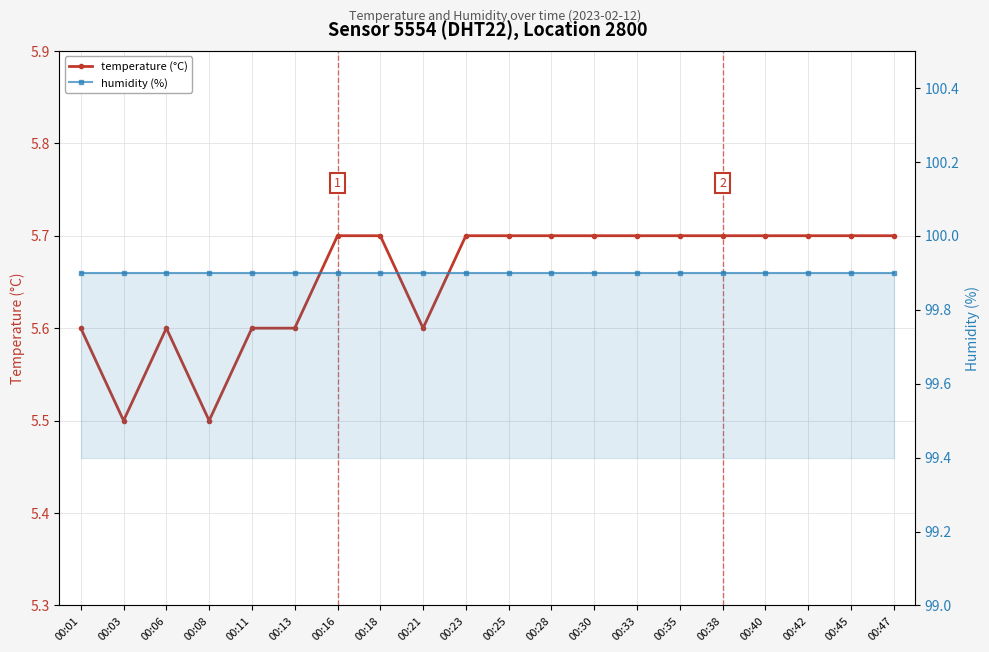

Is this an area chart (filled region under the line)?

No